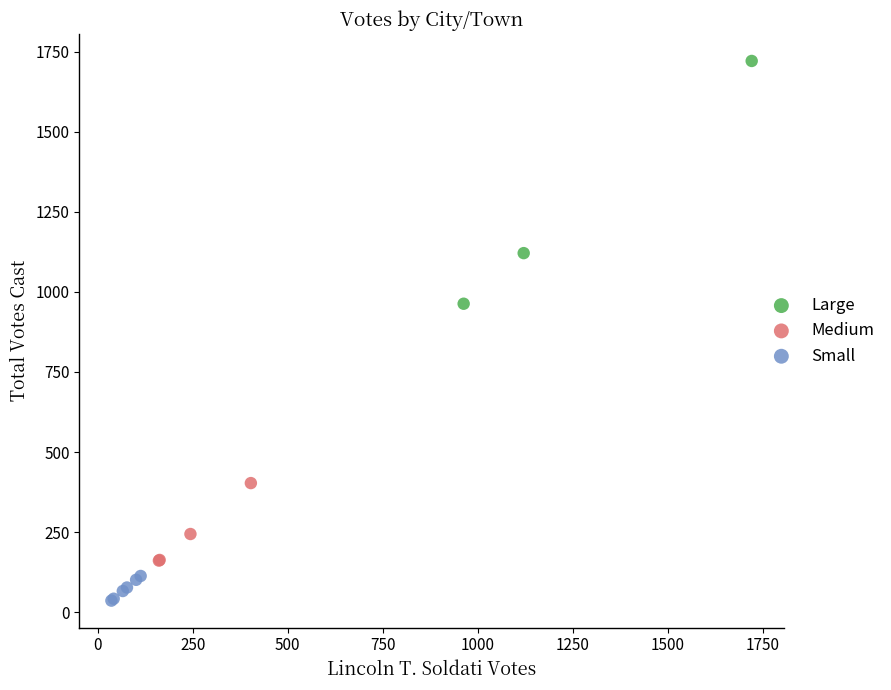

Which series has the widest spread of Y values?

Large